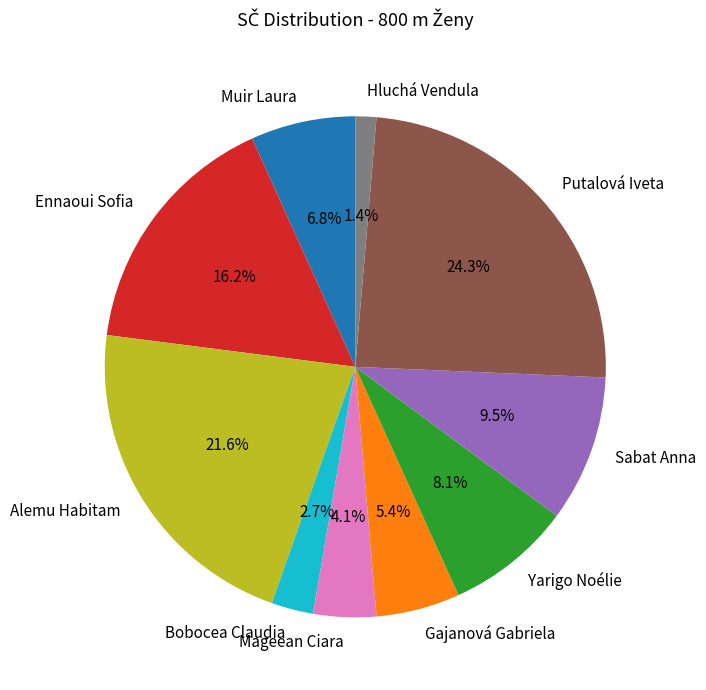

To the nearest percent, what portion does Hluchá Vendula represent?

1%